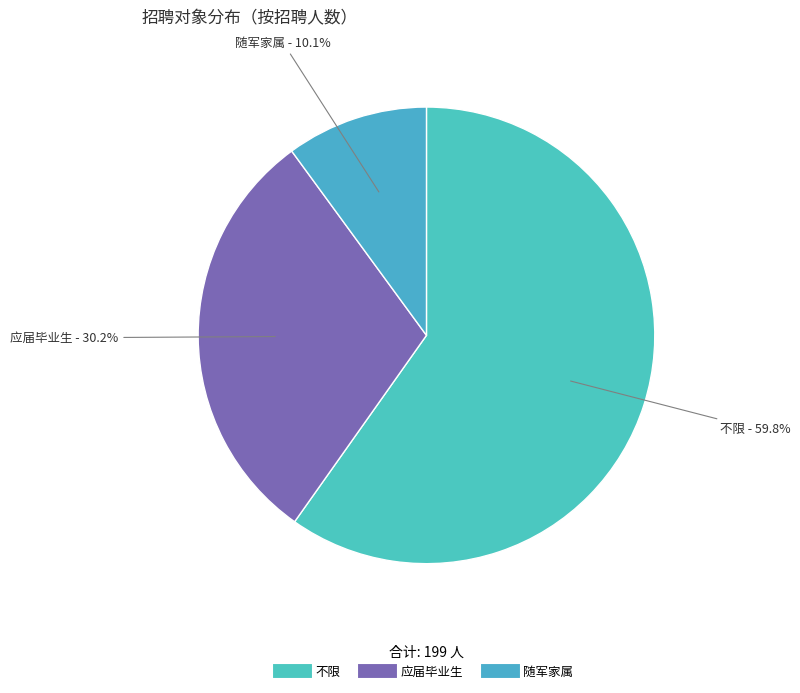

How many slices are in this pie chart?

3